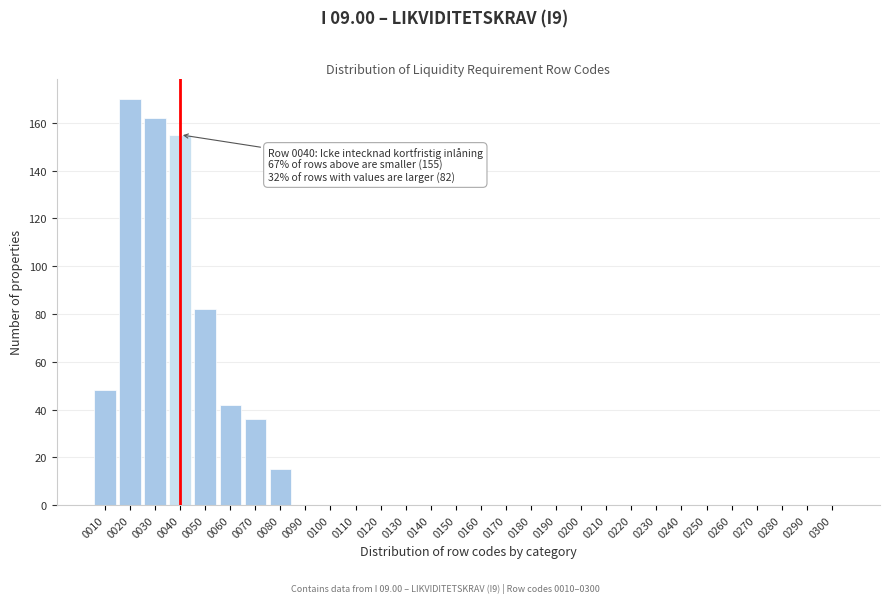

Reading left to right, transcribe all the data shown in this chart.

0010=48	0020=170	0030=162	0040=155	0050=82	0060=42	0070=36	0080=15	0090=0	0100=0	0110=0	0120=0	0130=0	0140=0	0150=0	0160=0	0170=0	0180=0	0190=0	0200=0	0210=0	0220=0	0230=0	0240=0	0250=0	0260=0	0270=0	0280=0	0290=0	0300=0